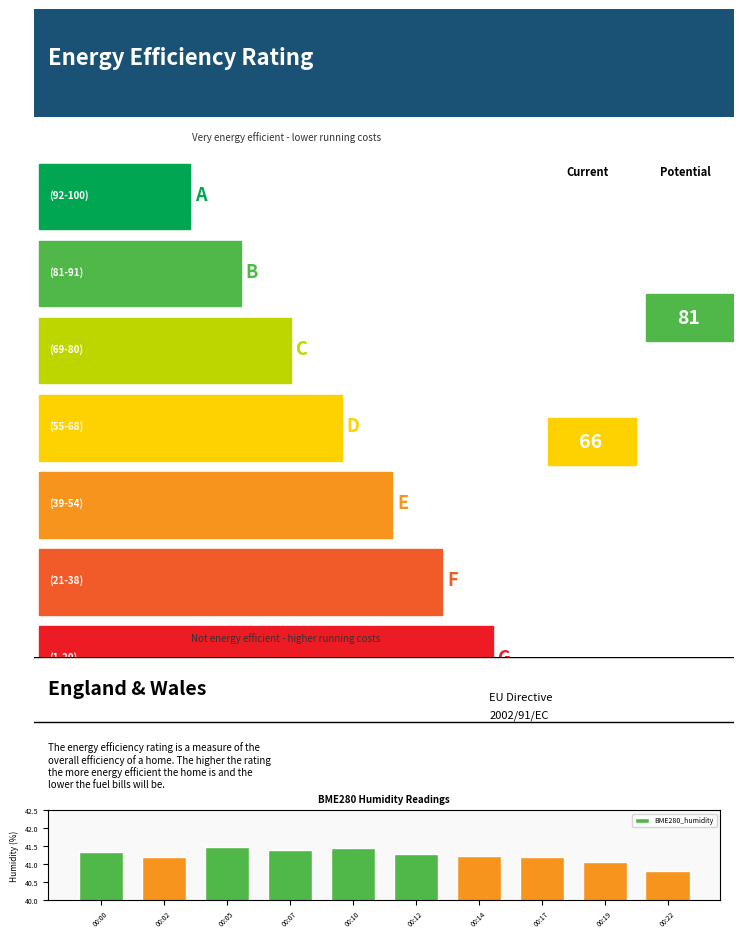

Does the chart contain any negative values?

No